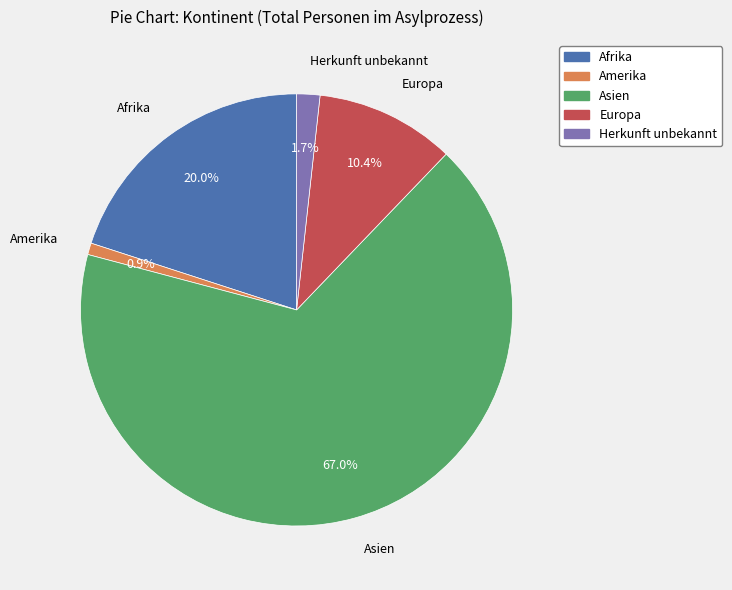

True or false: Asien accounts for 67% of the total.

True